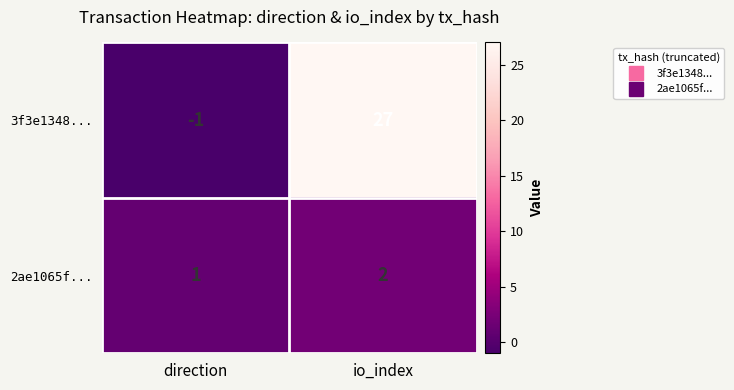

What is the spread (max minus min) of values at io_index?

25